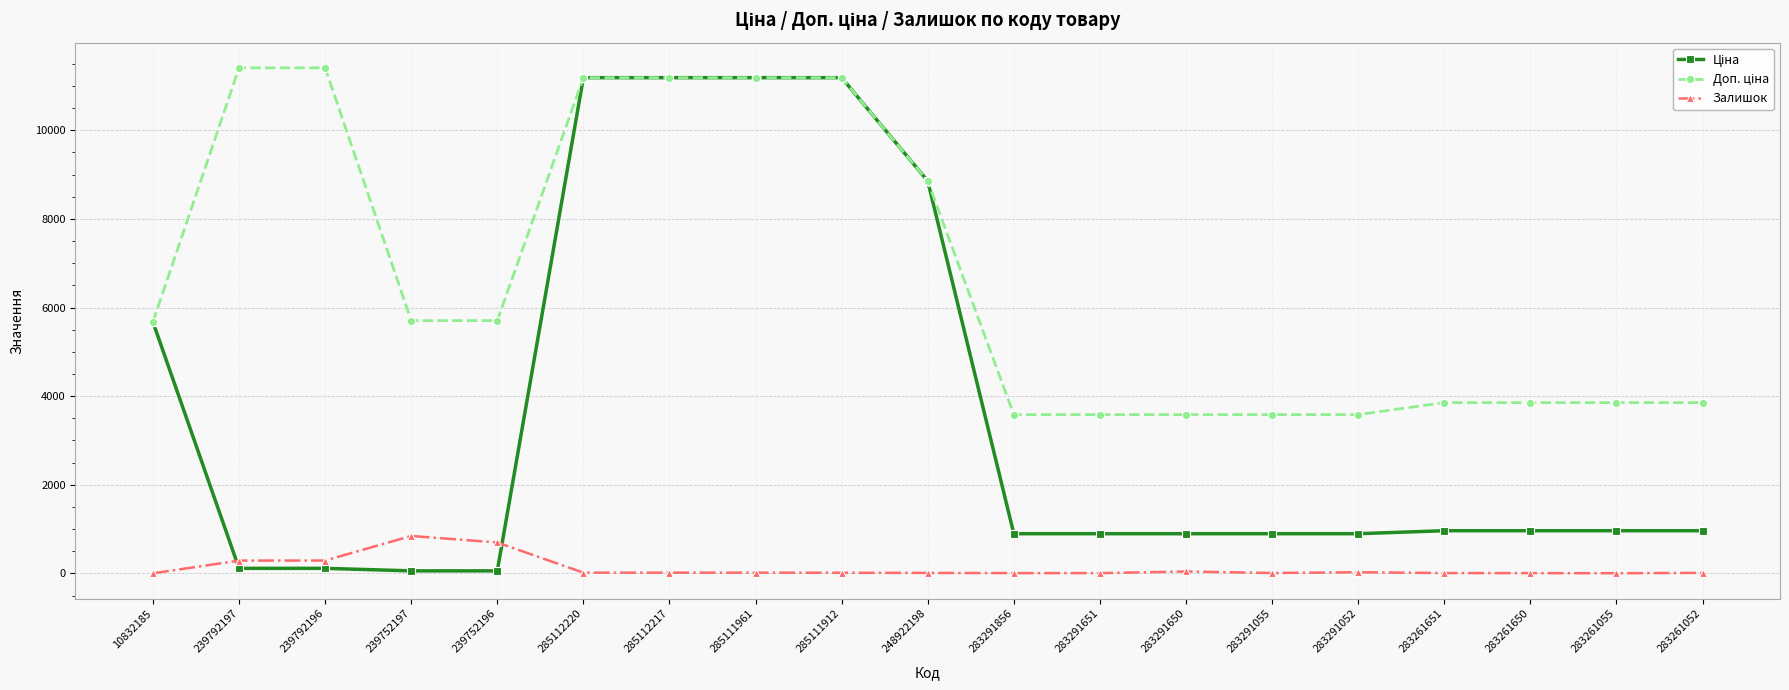

What is the value of the Залишок point at the 4th from the left?

845.0